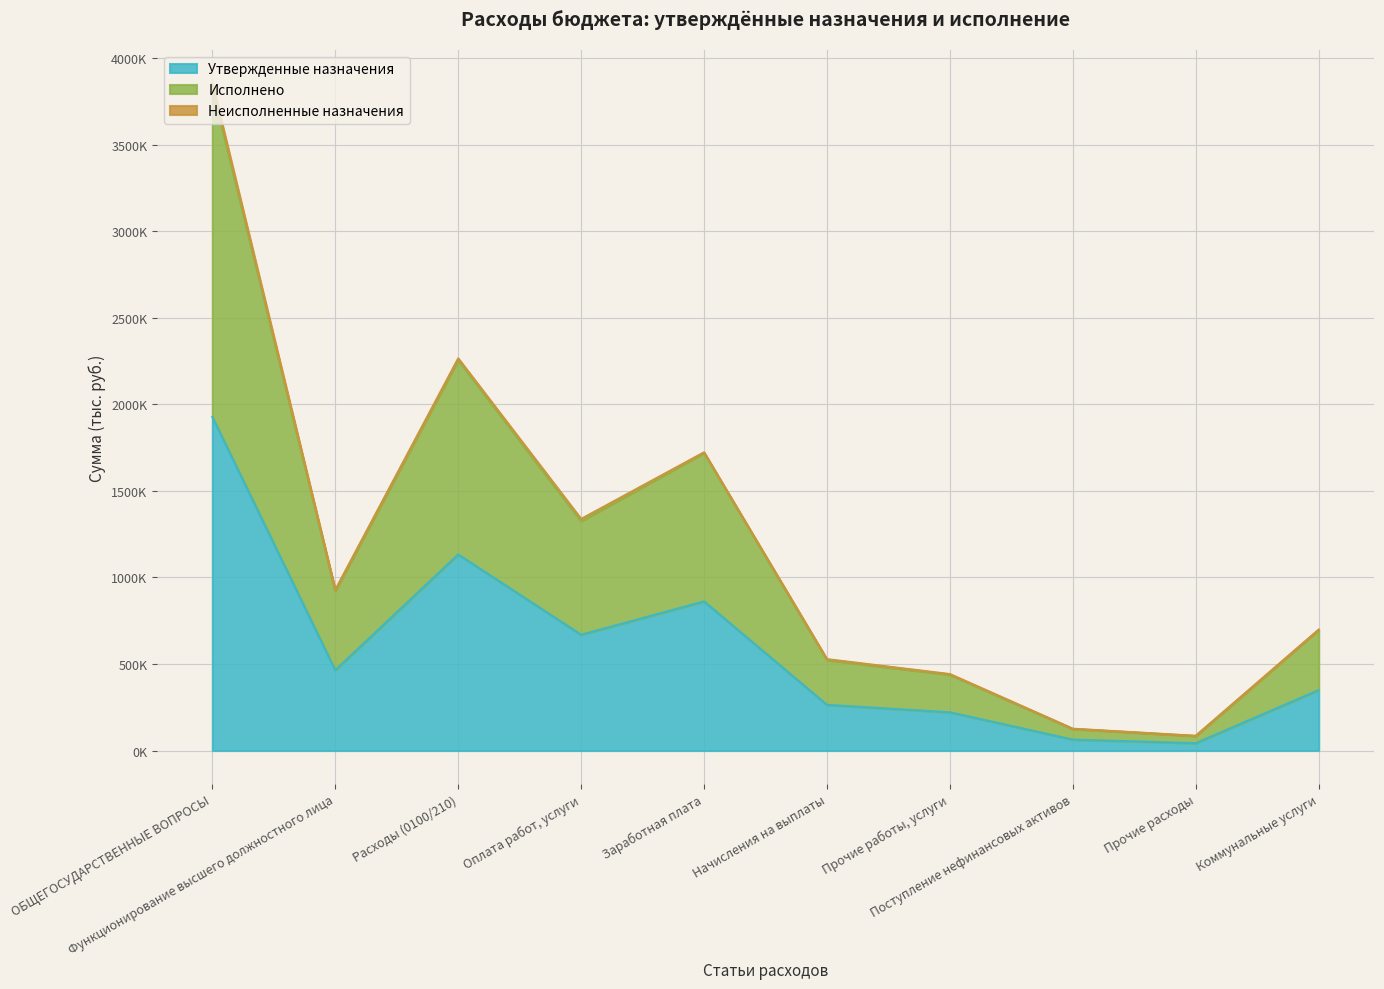

What is the highest value of the Утвержденные назначения series?

1927782.0